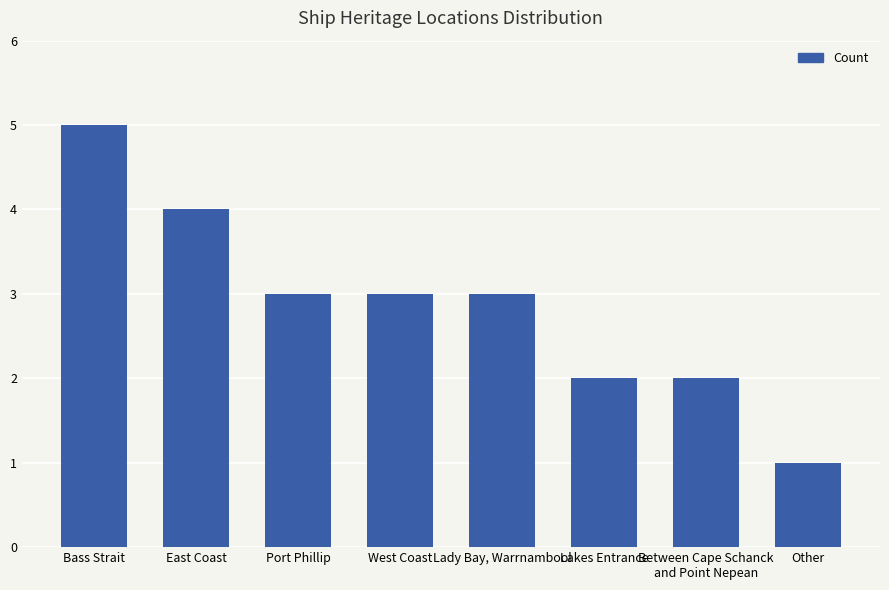

Reading right to left, list all the values displayed in this chart.

1	2	2	3	3	3	4	5